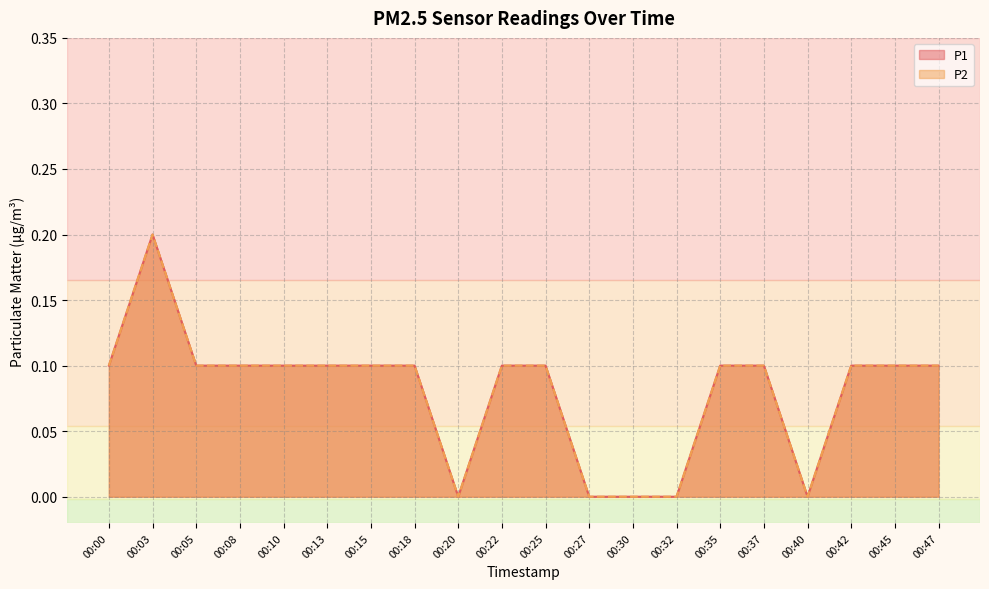

What are all the series names shown in the legend?

P1, P2